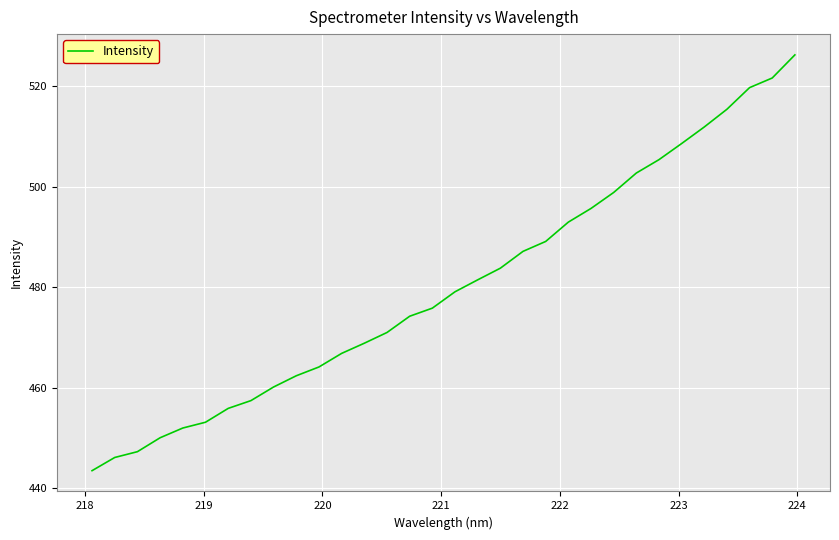

What is the maximum value shown in the chart?

526.2